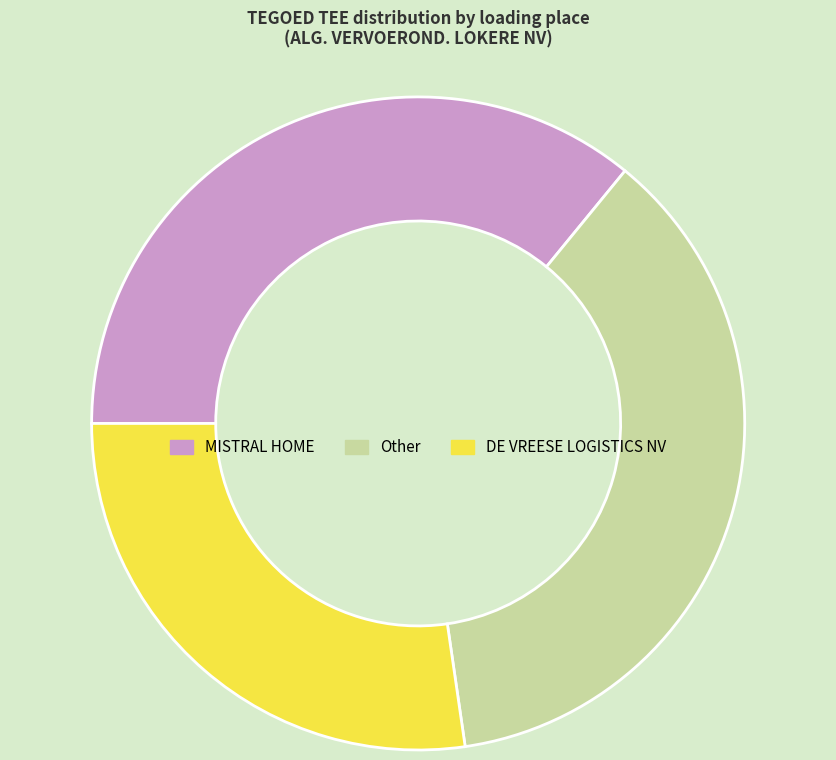

Is there any slice that represents more than half of the pie?

No